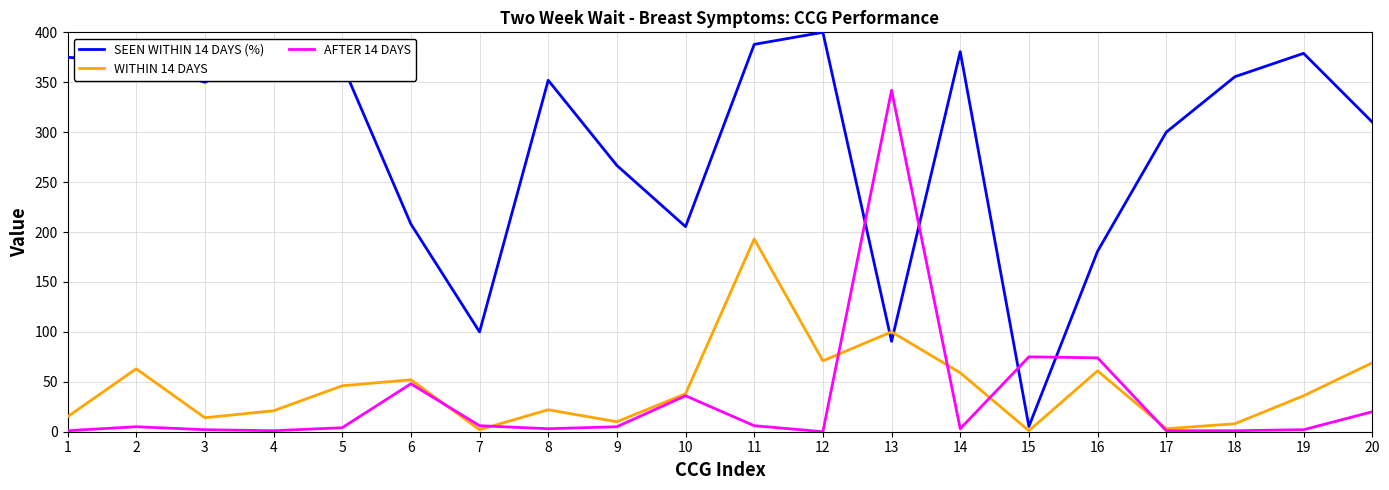

True or false: WITHIN 14 DAYS has a value of 93.8 at 14.

False